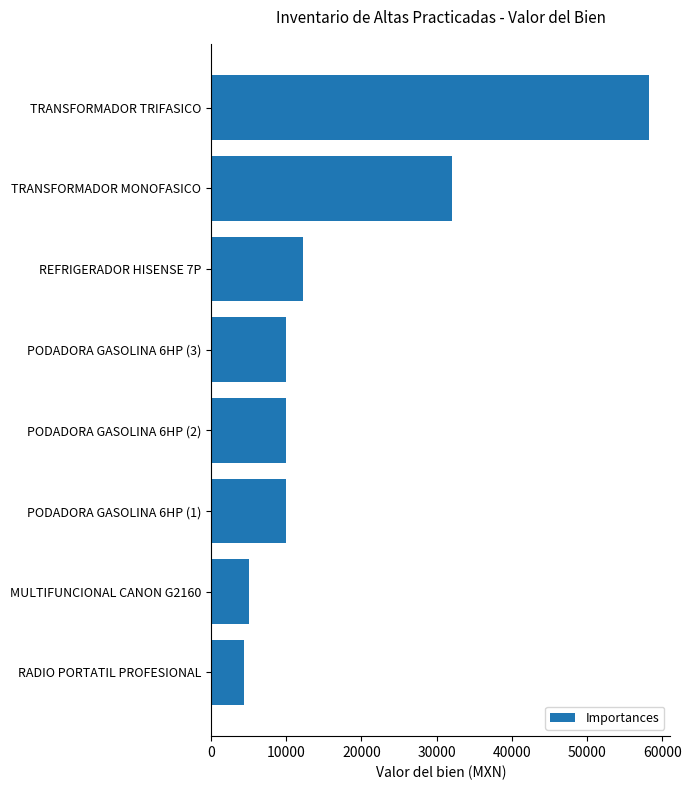

Approximately how many times larger is the value at PODADORA GASOLINA 6HP (1) compared to PODADORA GASOLINA 6HP (2)?

1.0